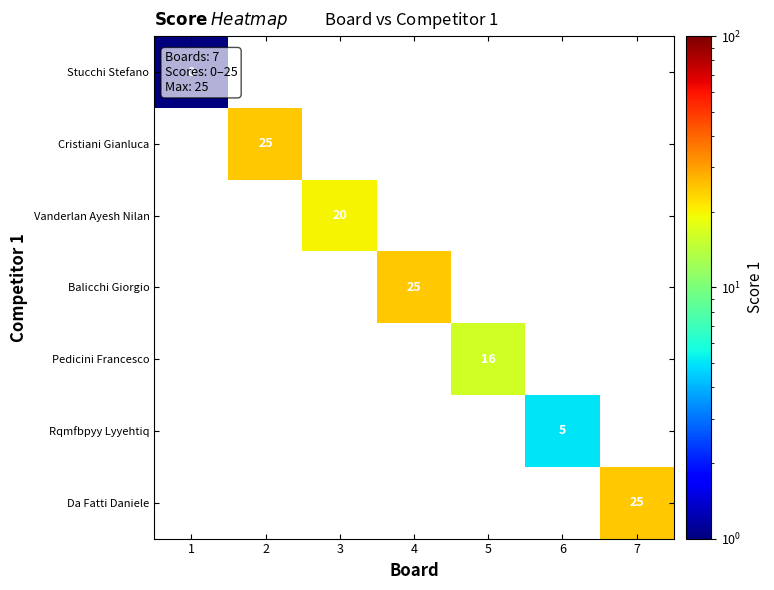

At how many categories does at least one series exceed 20?

3